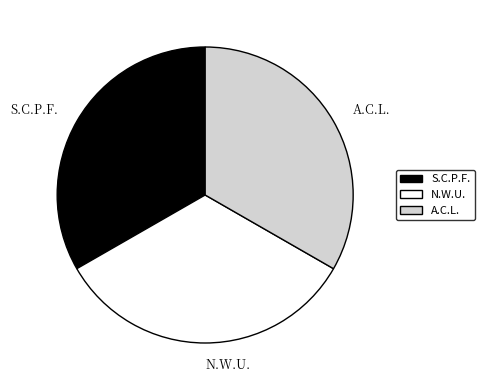

Is there a majority slice in this chart?

No